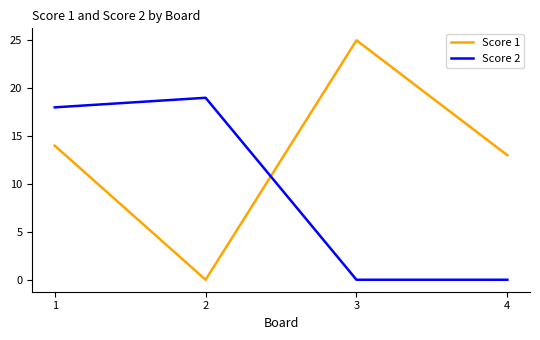

Which series has the largest range (max minus min)?

Score 1